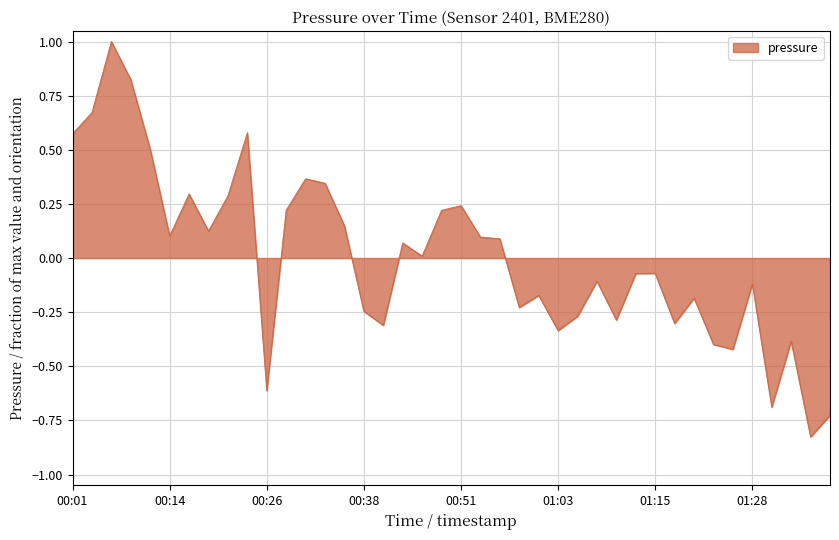

What is the difference between the maximum and minimum values?

1.8